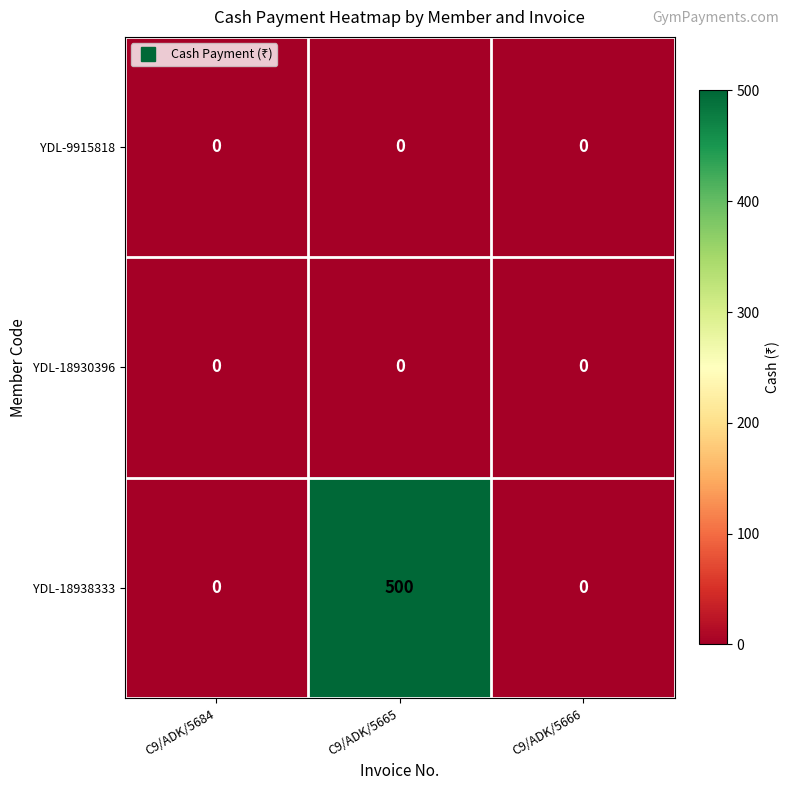

Which series has the largest range (max minus min)?

YDL-18938333